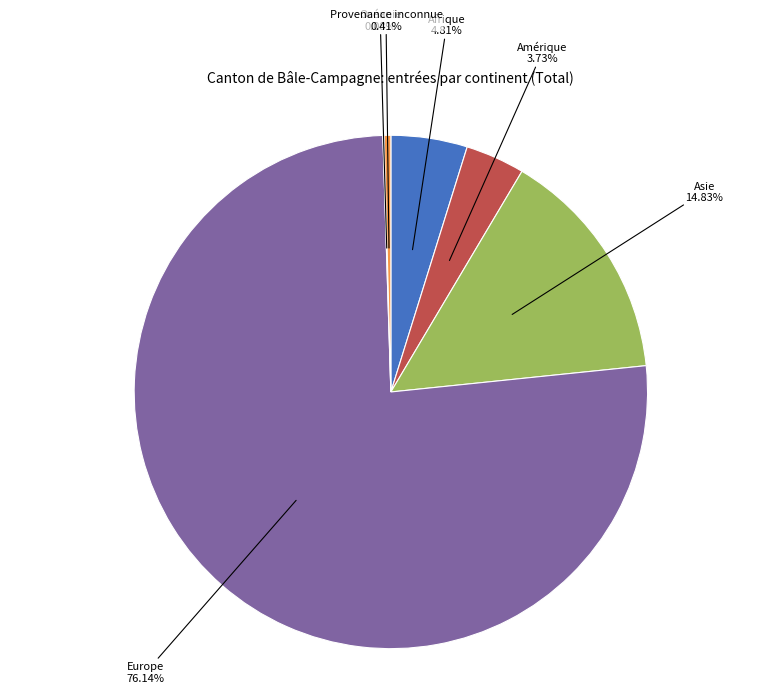

Is there any slice that represents more than half of the pie?

Yes